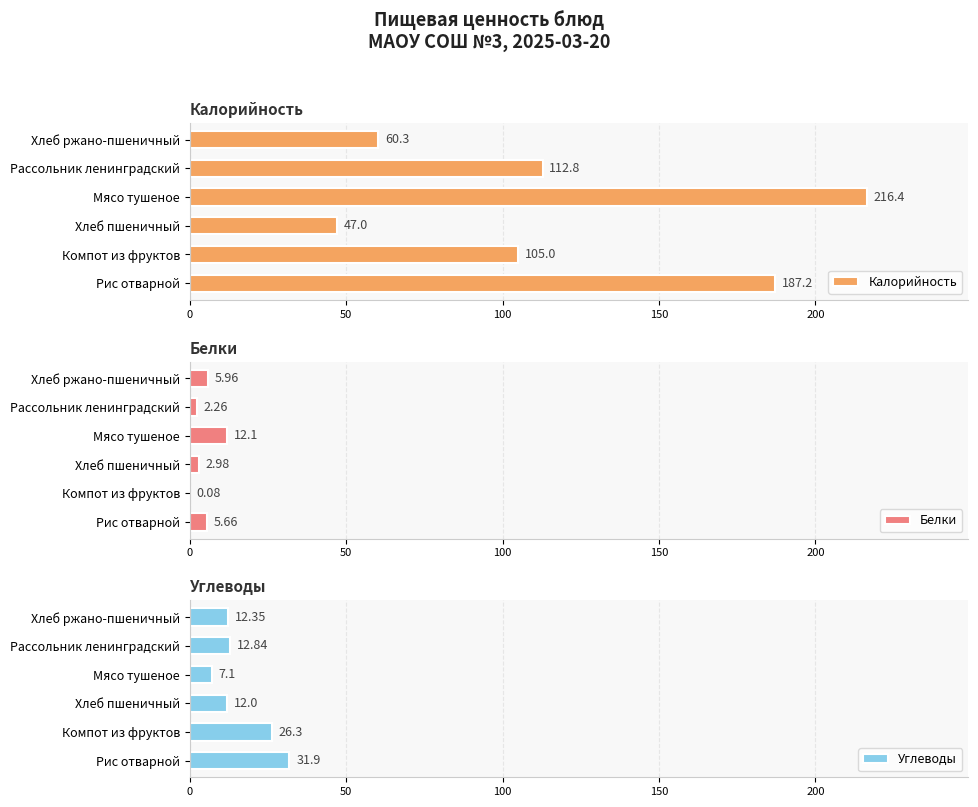

Rank the categories by Калорийность value from highest to lowest.

Мясо тушеное, Рис отварной, Рассольник ленинградский, Компот из фруктов, Хлеб ржано-пшеничный, Хлеб пшеничный